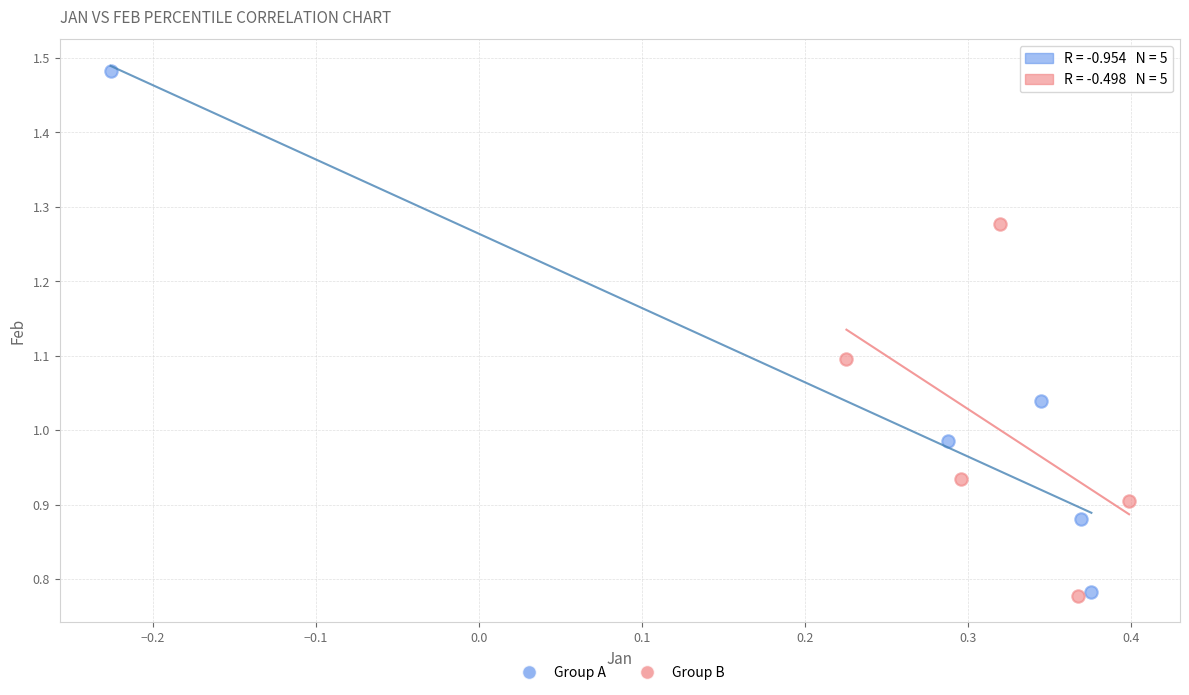

Which series contains the highest Y value?

Group A